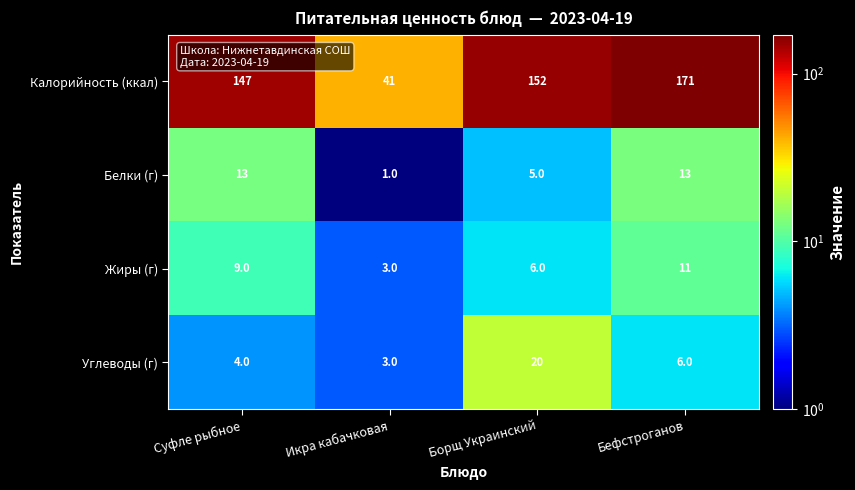

How many values in the Калорийность (ккал) series are below 152?

2